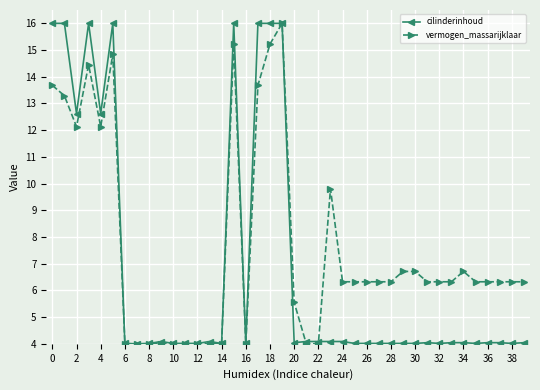

List the series in order of their overall mean, lowest first.

cilinderinhoud, vermogen_massarijklaar